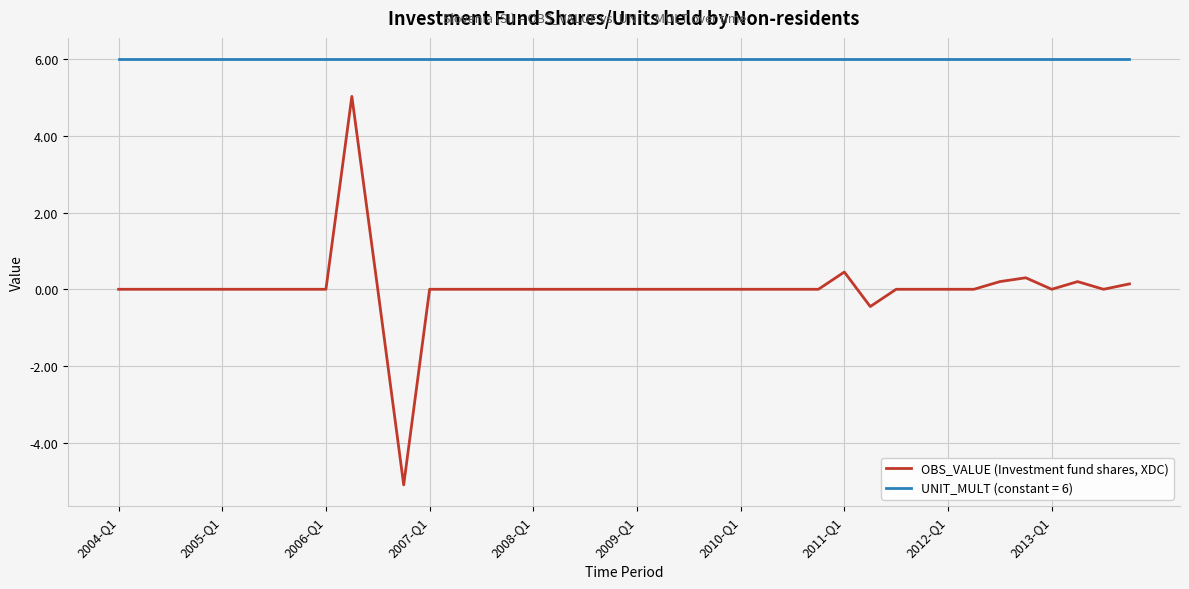

How many lines are shown in the chart?

2